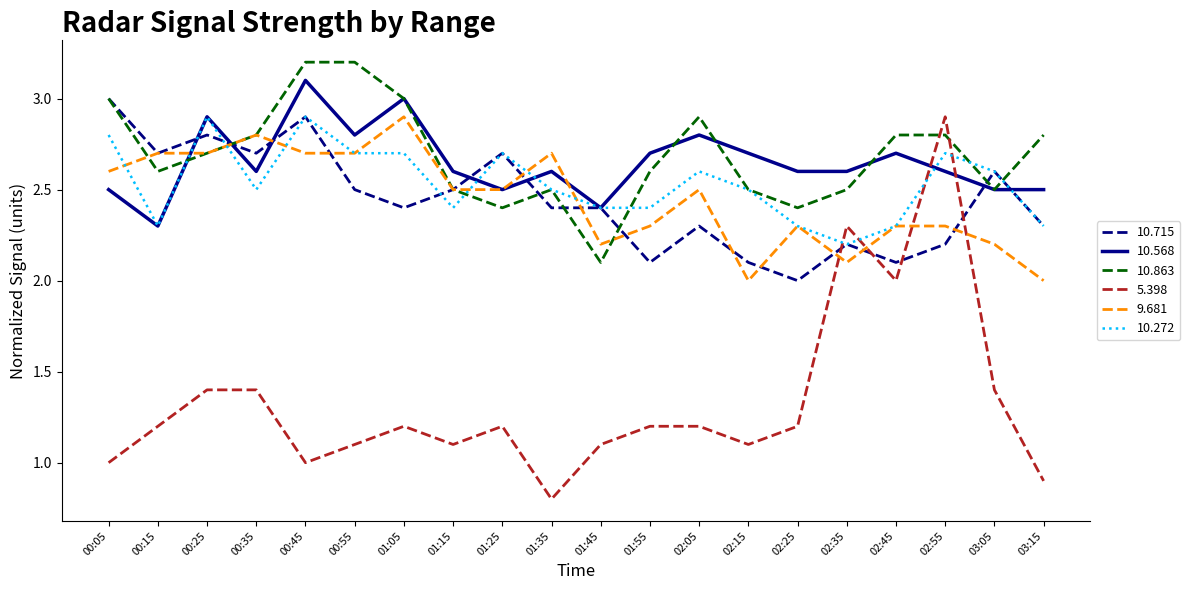

The 5.398 series shows 2.9 at 02:55. True or false?

True